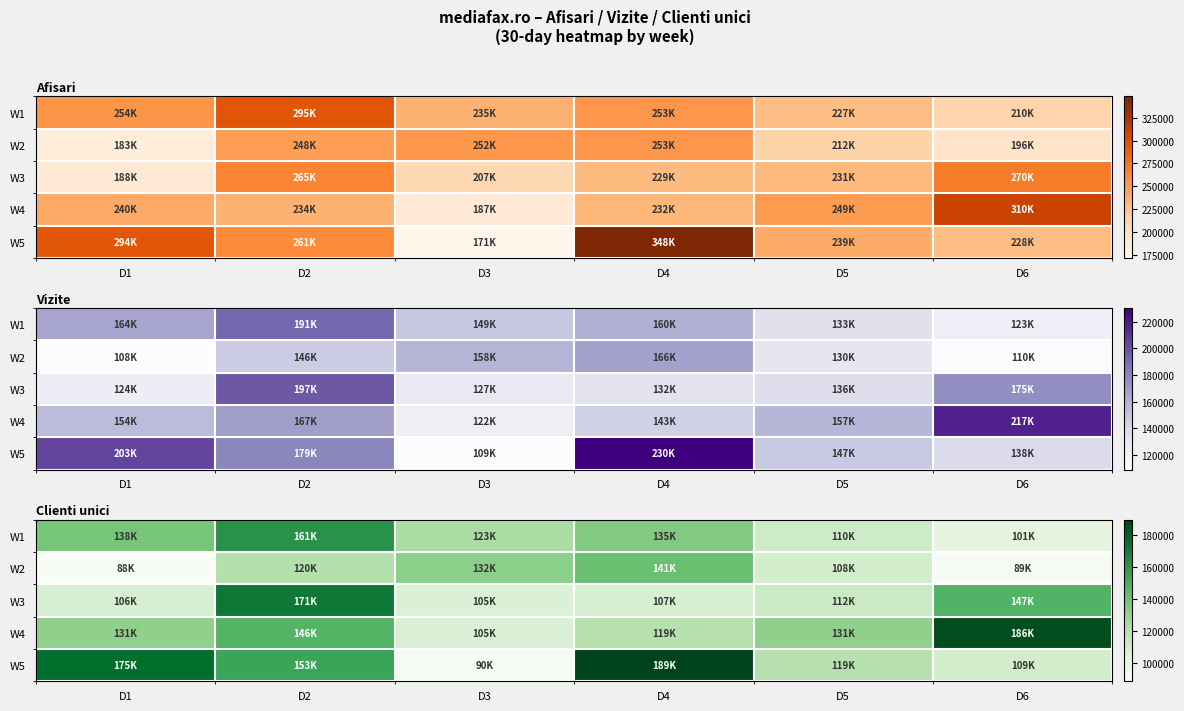

The value of W1 at D3 is 188331. True or false?

False